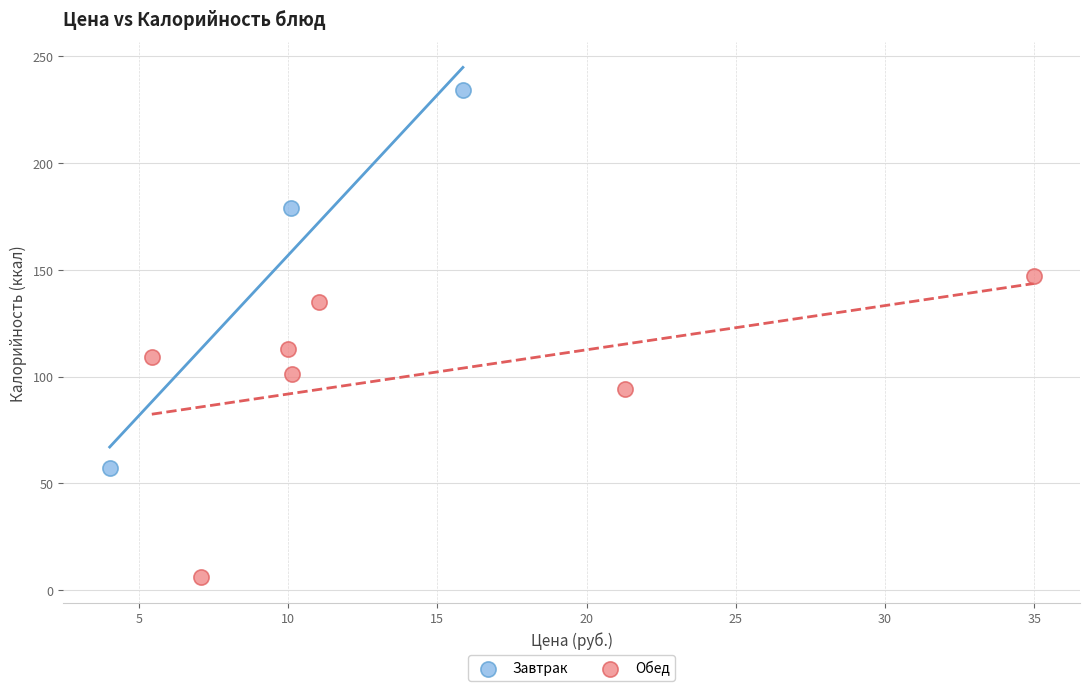

Which series reaches the maximum Y coordinate?

Завтрак